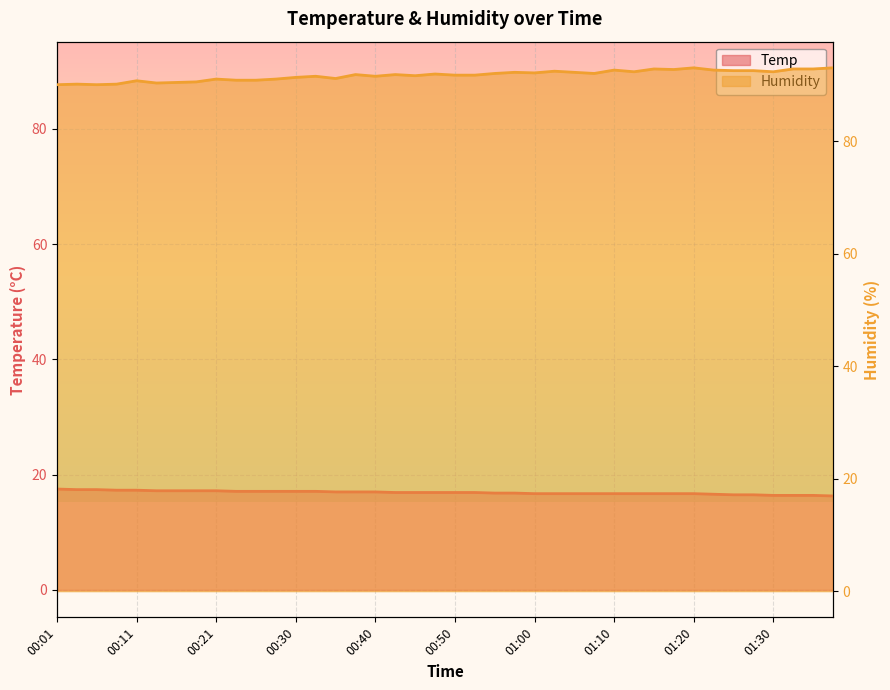

The Temp series shows 17.2 at 00:13. True or false?

True